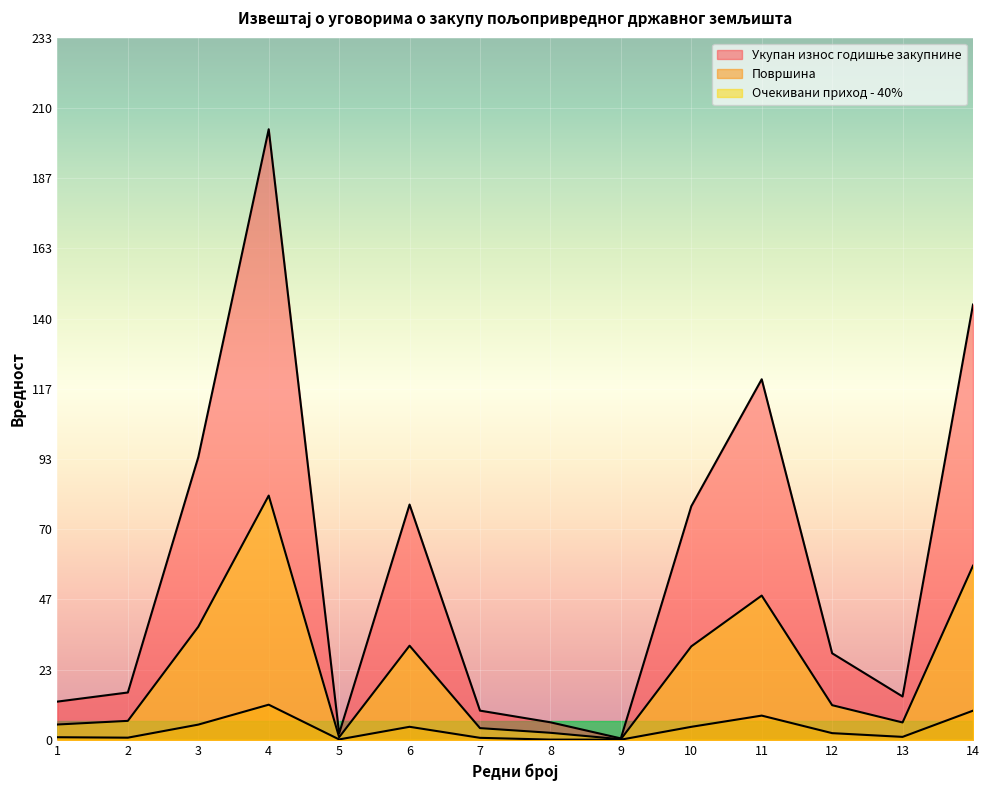

Reading left to right, extract all data points from this chart.

Укупан износ годишње закупнине: 1=12.7	2=15.7	3=93.9	4=202.9	5=2.1	6=78.2	7=9.7	8=5.8	9=0.5	10=77.6	11=119.8	12=28.8	13=14.4	14=144.7
Површина: 1=0.9	2=0.7	3=5.0	4=11.7	5=0.1	6=4.3	7=0.7	8=0.1	9=0.0	10=4.3	11=8.0	12=2.2	13=1.0	14=9.7
Очекивани приход - 40%: 1=5.1	2=6.3	3=37.6	4=81.2	5=0.8	6=31.3	7=3.9	8=2.3	9=0.2	10=31.0	11=47.9	12=11.5	13=5.8	14=57.9